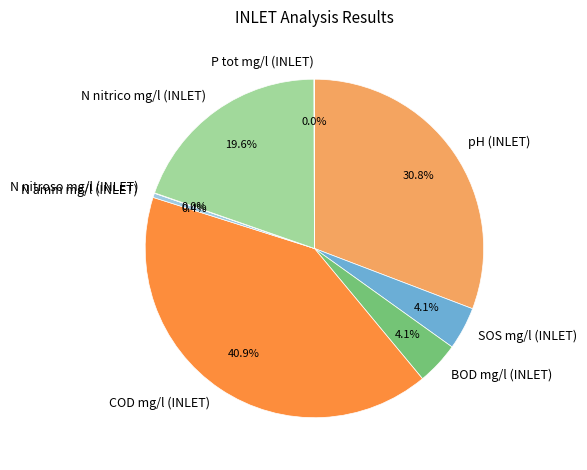

Is there a majority slice in this chart?

No